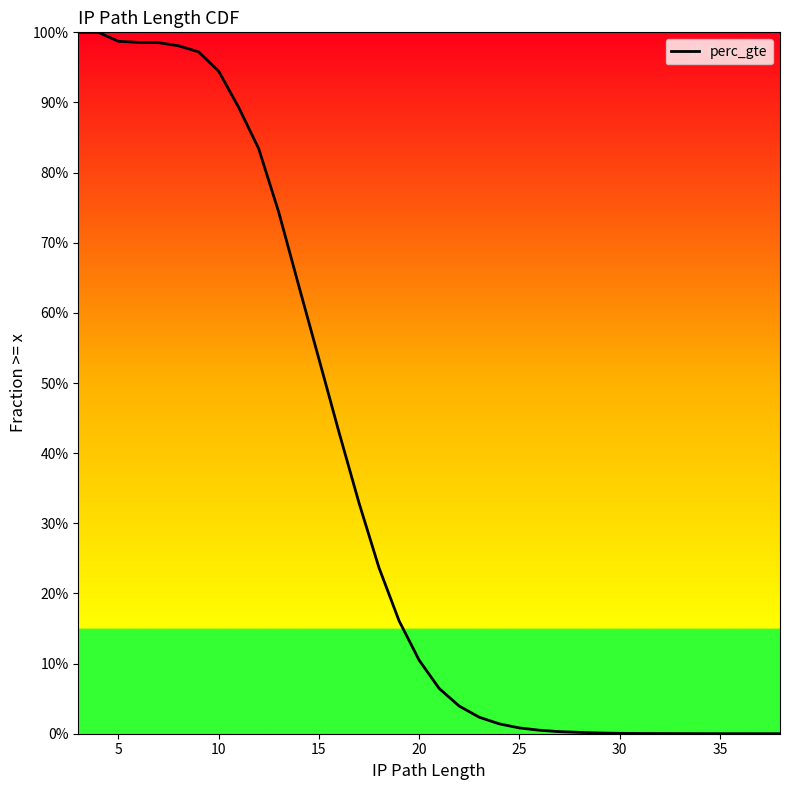

Is it true that the value at 25 is 0.0?

False